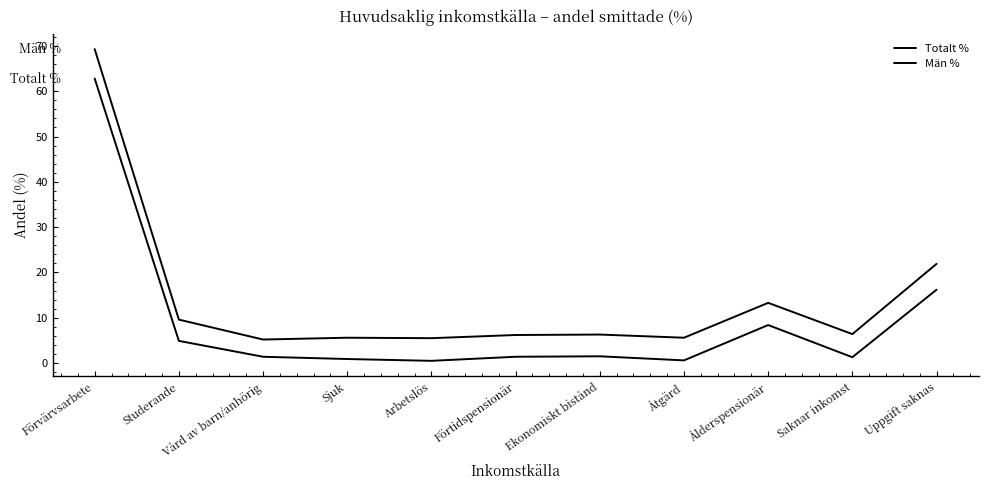

Does the chart have visible grid lines?

No